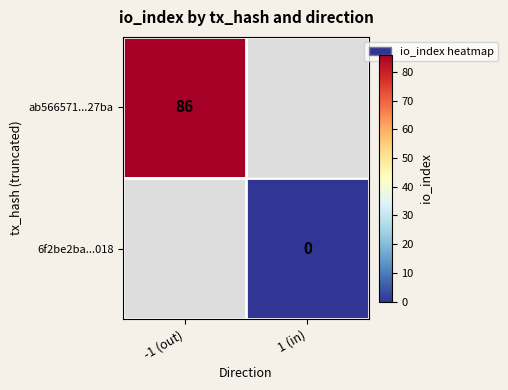

Is it true that ab566571...27ba equals 86 at -1 (out)?

True